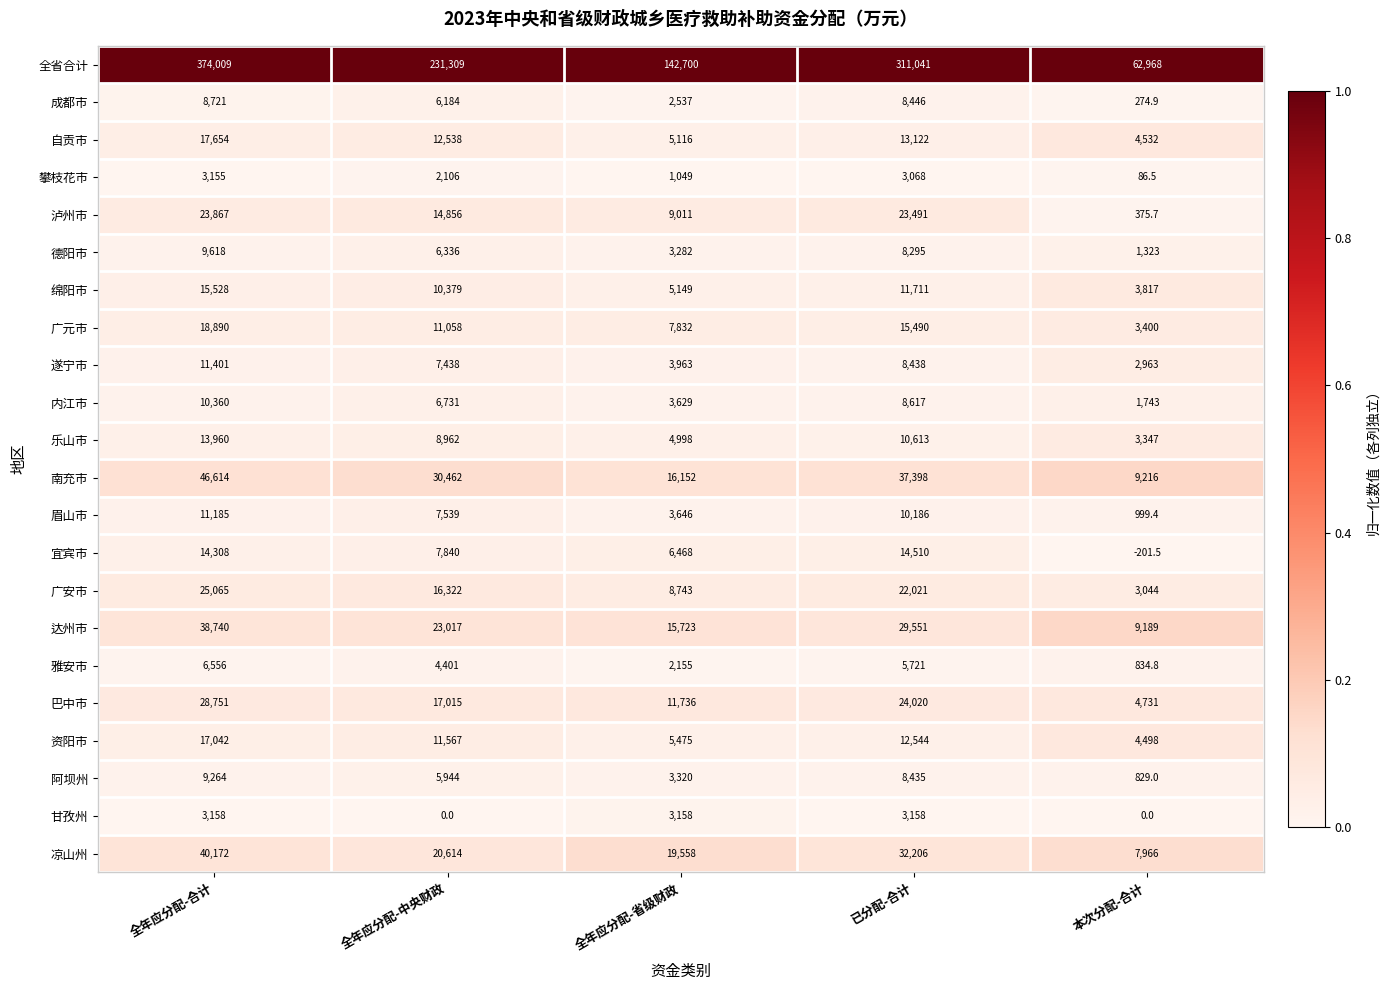

Is it true that 巴中市 equals 16662.3 at 已分配-合计?

False